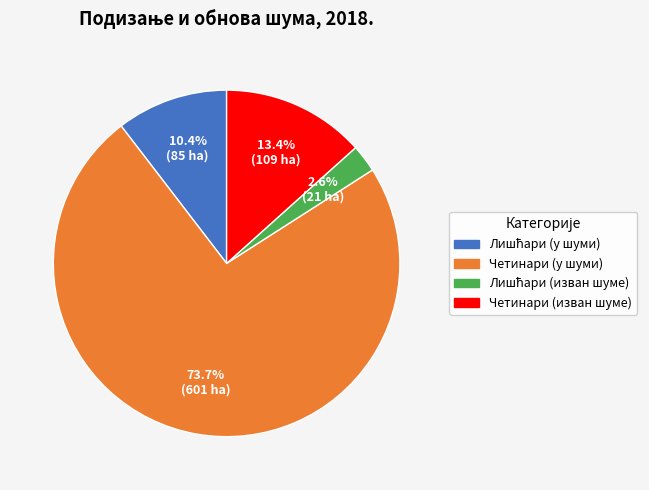

Is there any slice that represents more than half of the pie?

Yes